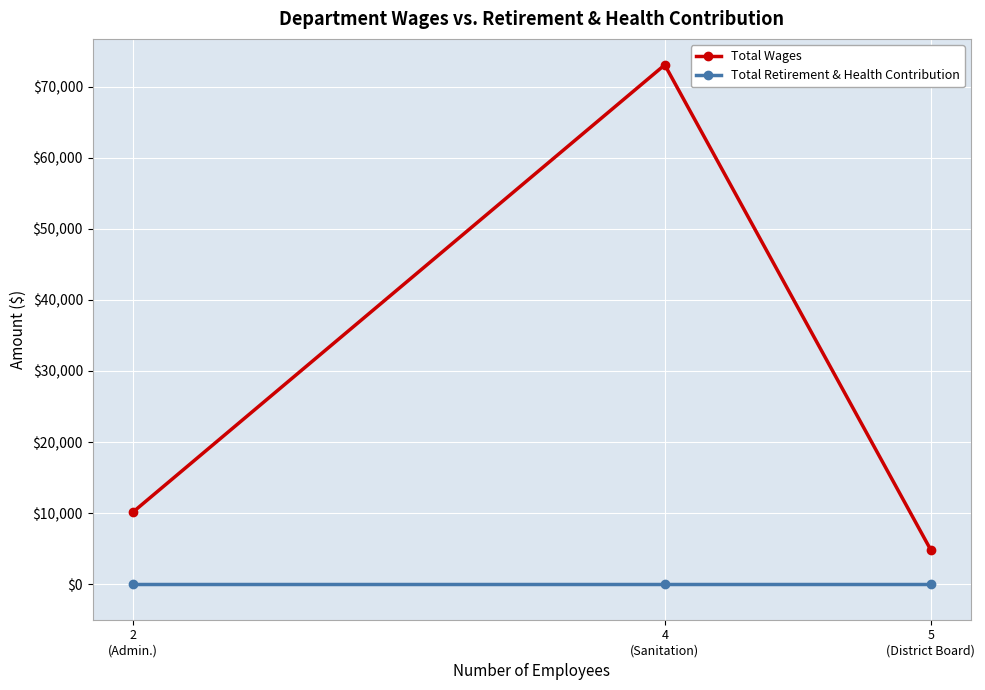

Is the value of Total Wages at 4
(Sanitation) greater than the value of Total Retirement & Health Contribution at 2
(Admin.)?

Yes